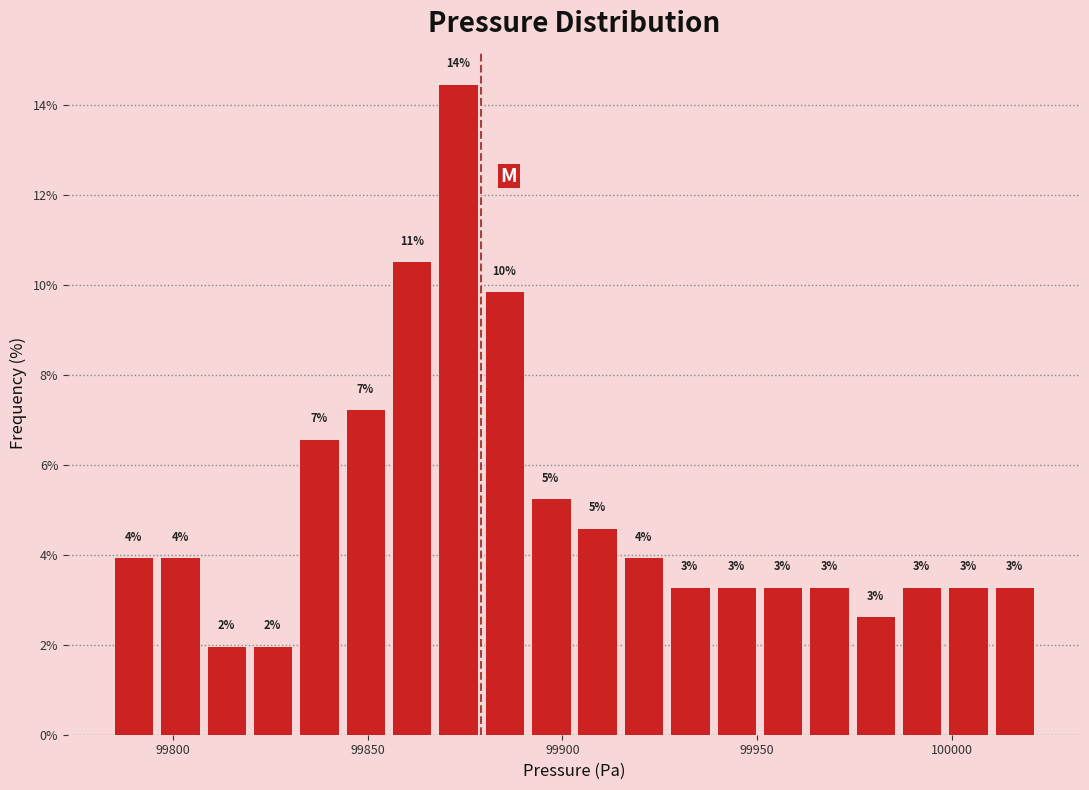

Around what value on the x-axis is the tallest bar? Give the approximate position of its centre, as read against the axis.

99875